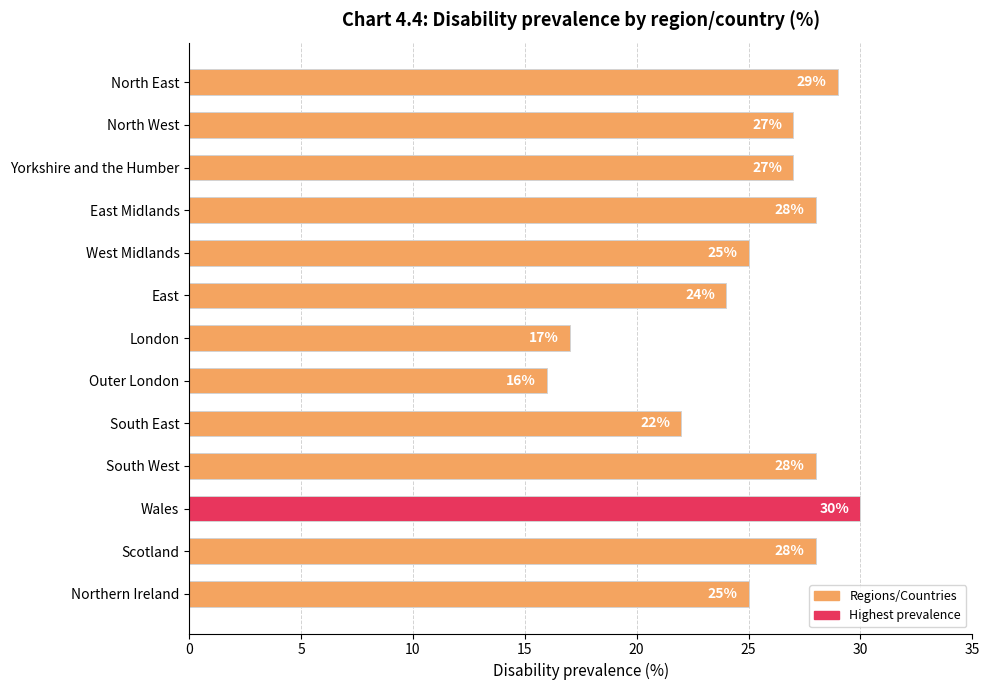

How many values are below 27?

6